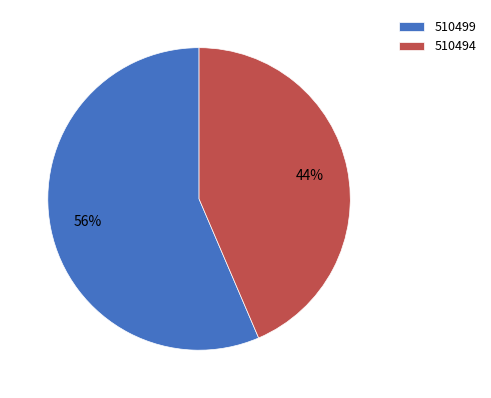

What percentage is the 510499 slice, to the nearest percent?

56%